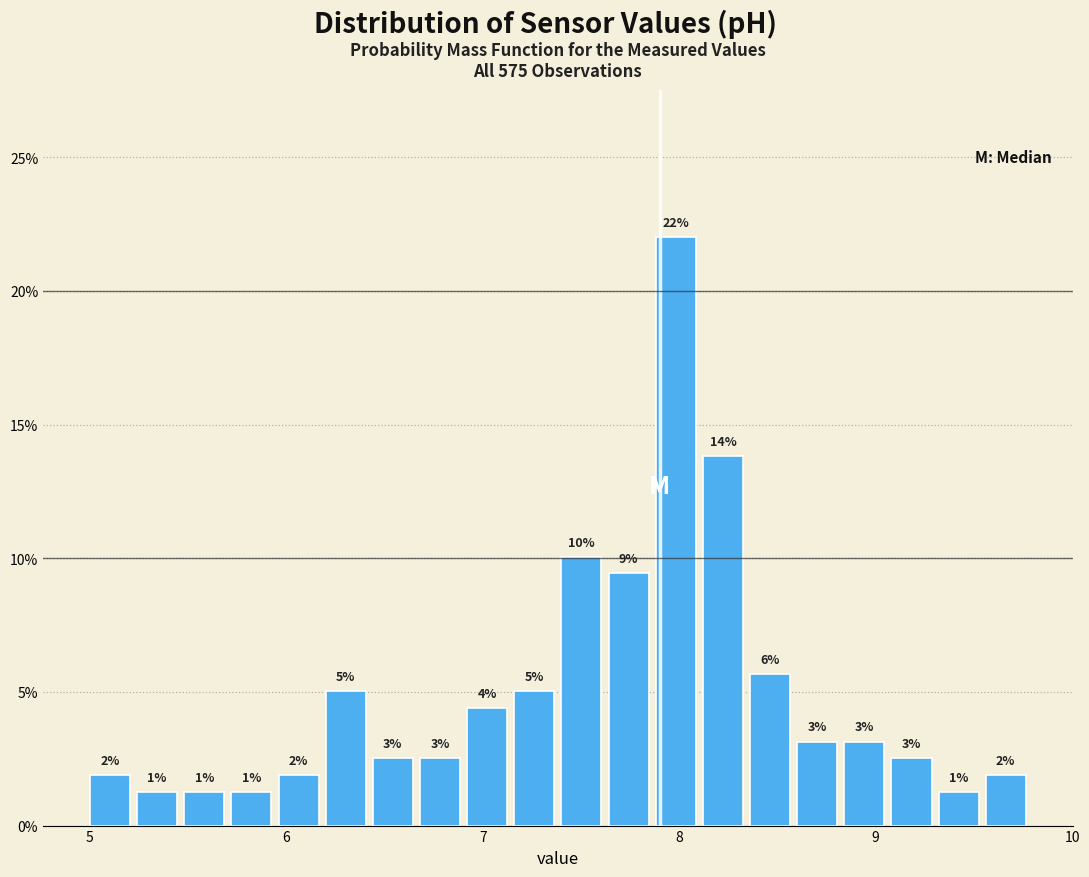

Read against the x-axis, roughly where is the centre of the tallest bar?

8.0